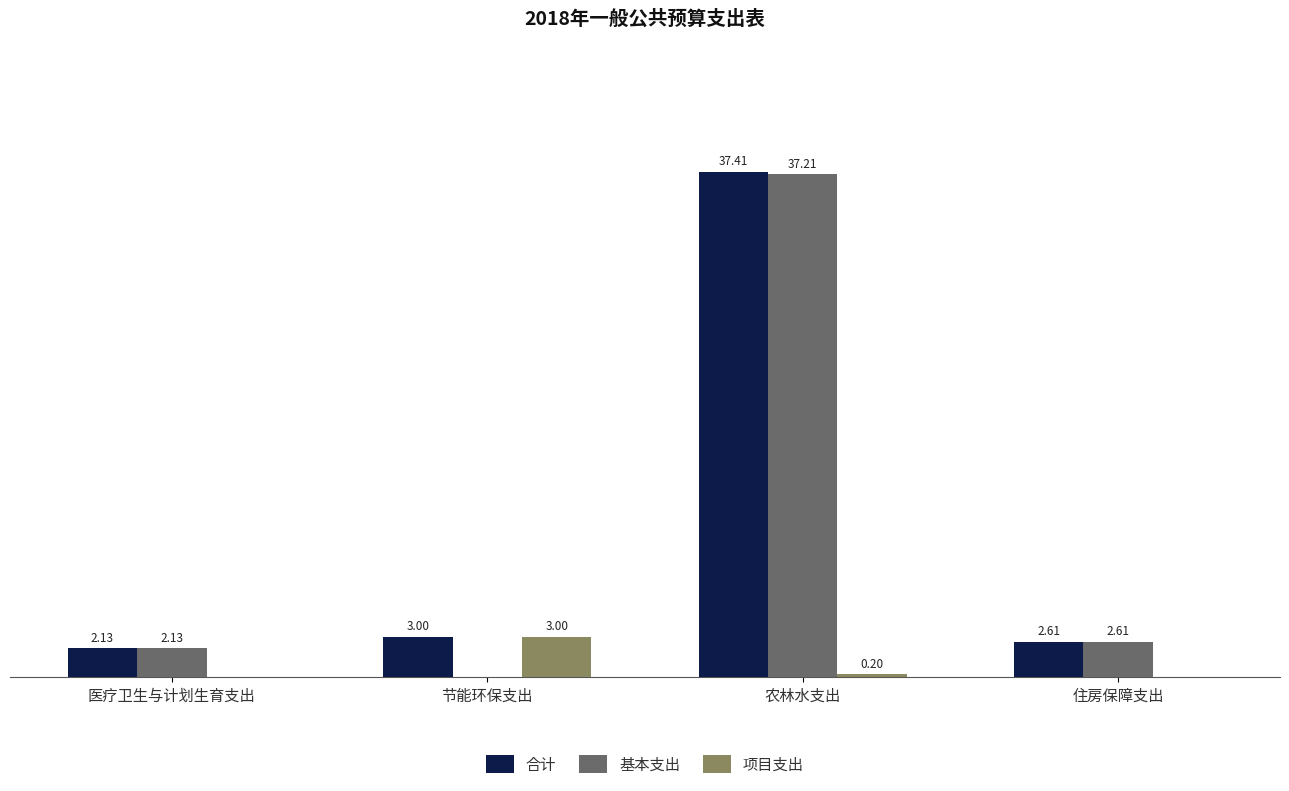

What are all the series names shown in the legend?

合计, 基本支出, 项目支出